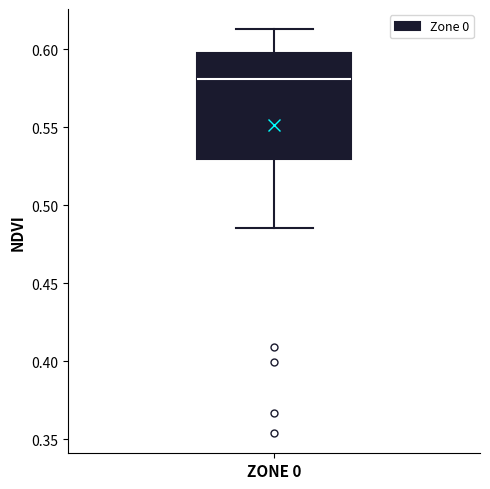

Transcribe this box plot: give where the median line is, the range the box spans, and where the two whiskers end, as read against the y-axis. The values are not printed on the chart, so give them approximately, as read against the axis.

median 0.580, box 0.530 to 0.595, whiskers 0.485 to 0.615